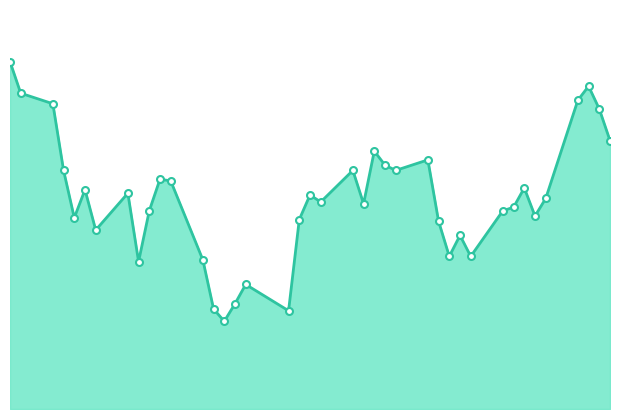

Does the chart display data point markers on the line(s)?

No